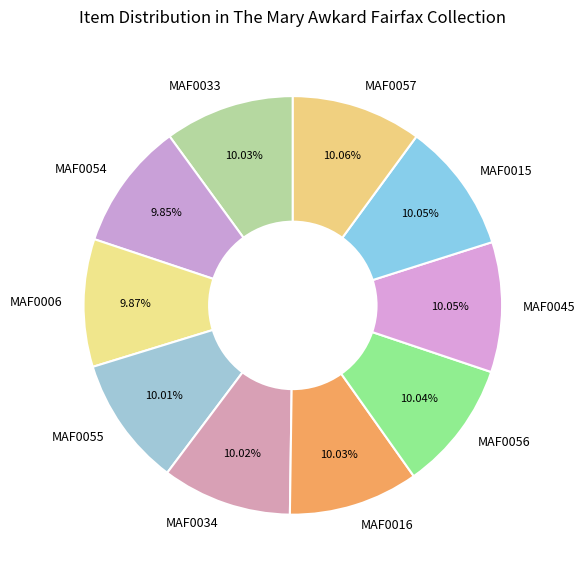

To the nearest percent, what is the combined percentage of MAF0045 and MAF0054?

20%